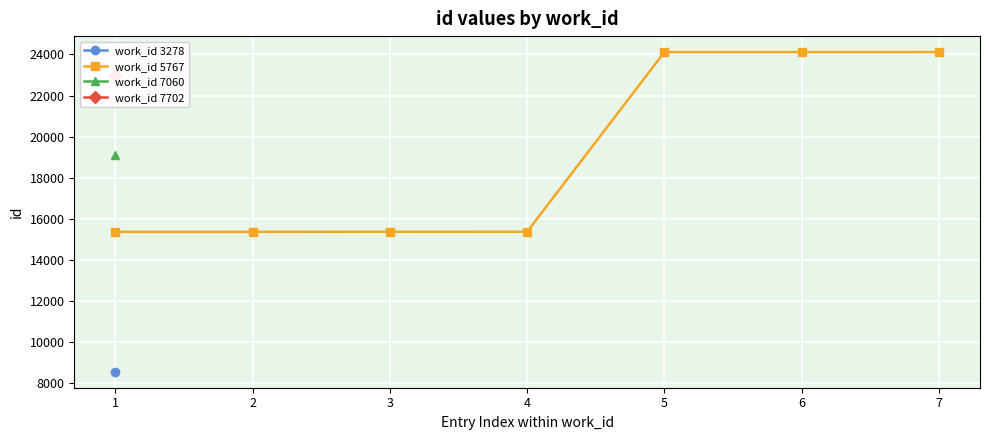

True or false: the data shows 24117 at 6.

True